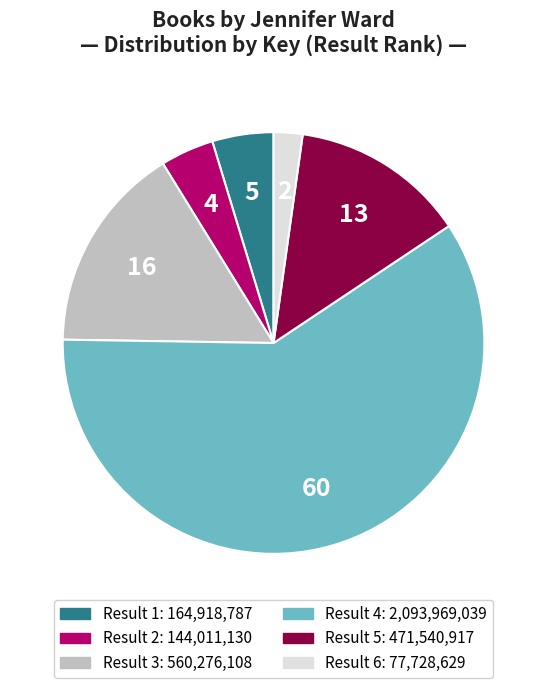

Does any single category account for the majority?

Yes